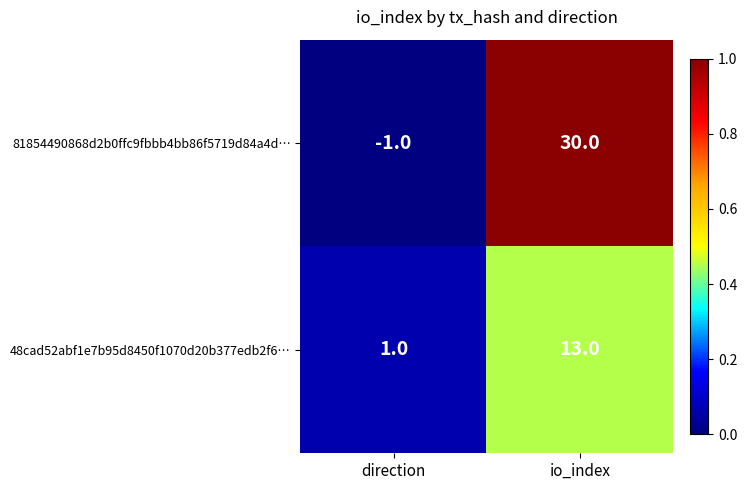

At which label does 81854490868d2b0ffc9fbbb4bb86f5719d84a4d… reach its minimum?

direction